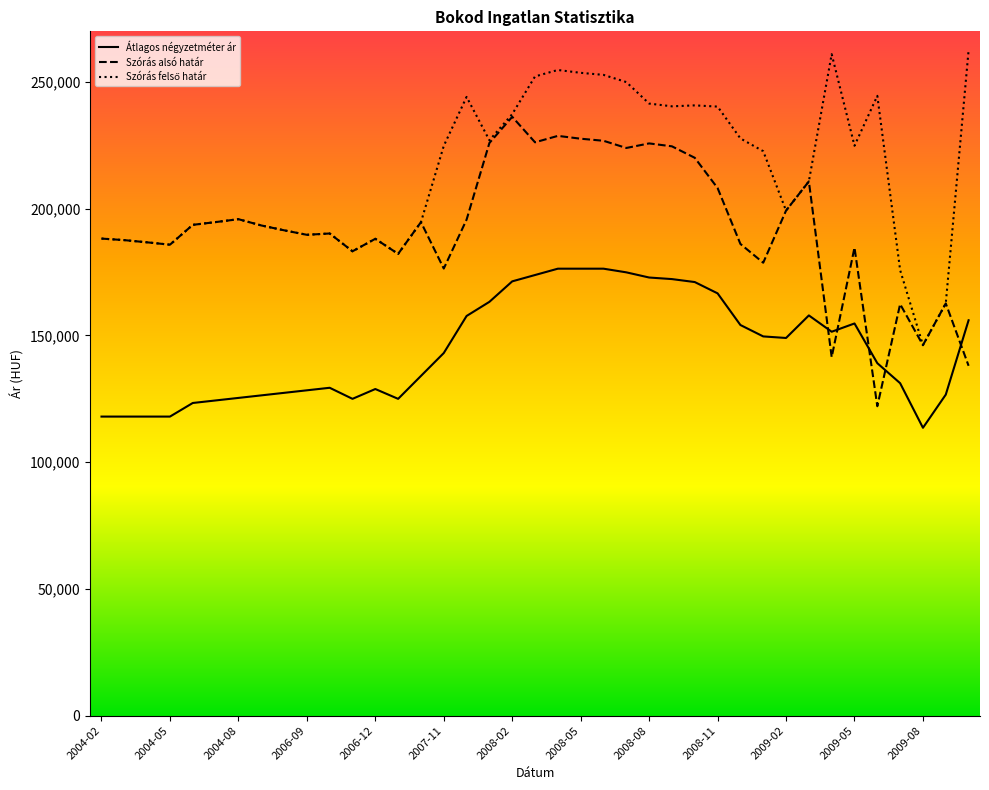

How many lines are shown in the chart?

3